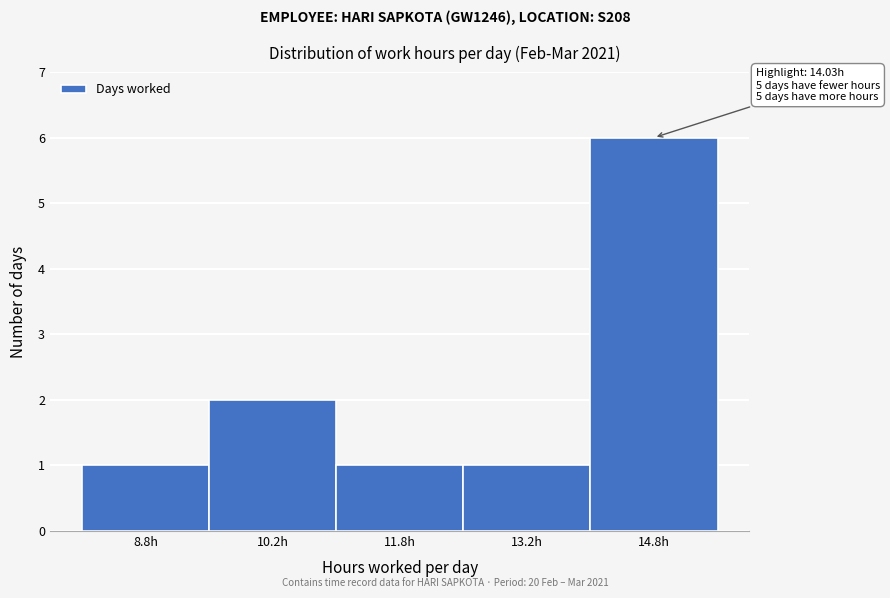

Over which range of the x-axis is the bar tallest?

14.0 to 15.5